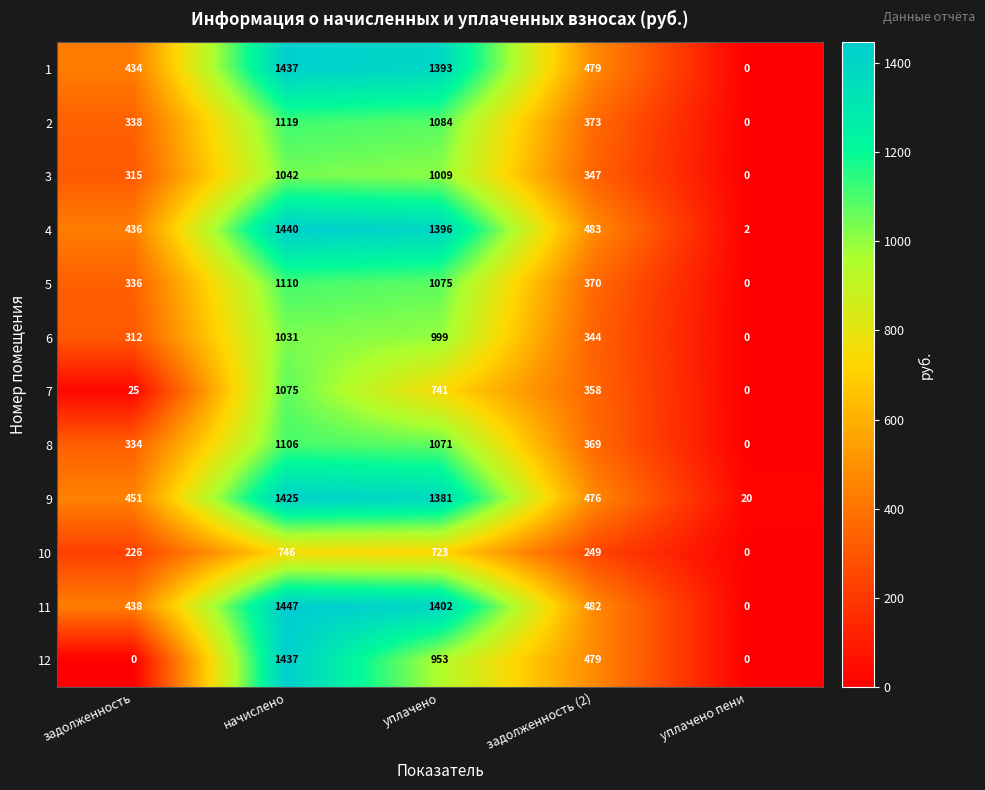

At which label does 12 reach its peak?

начислено